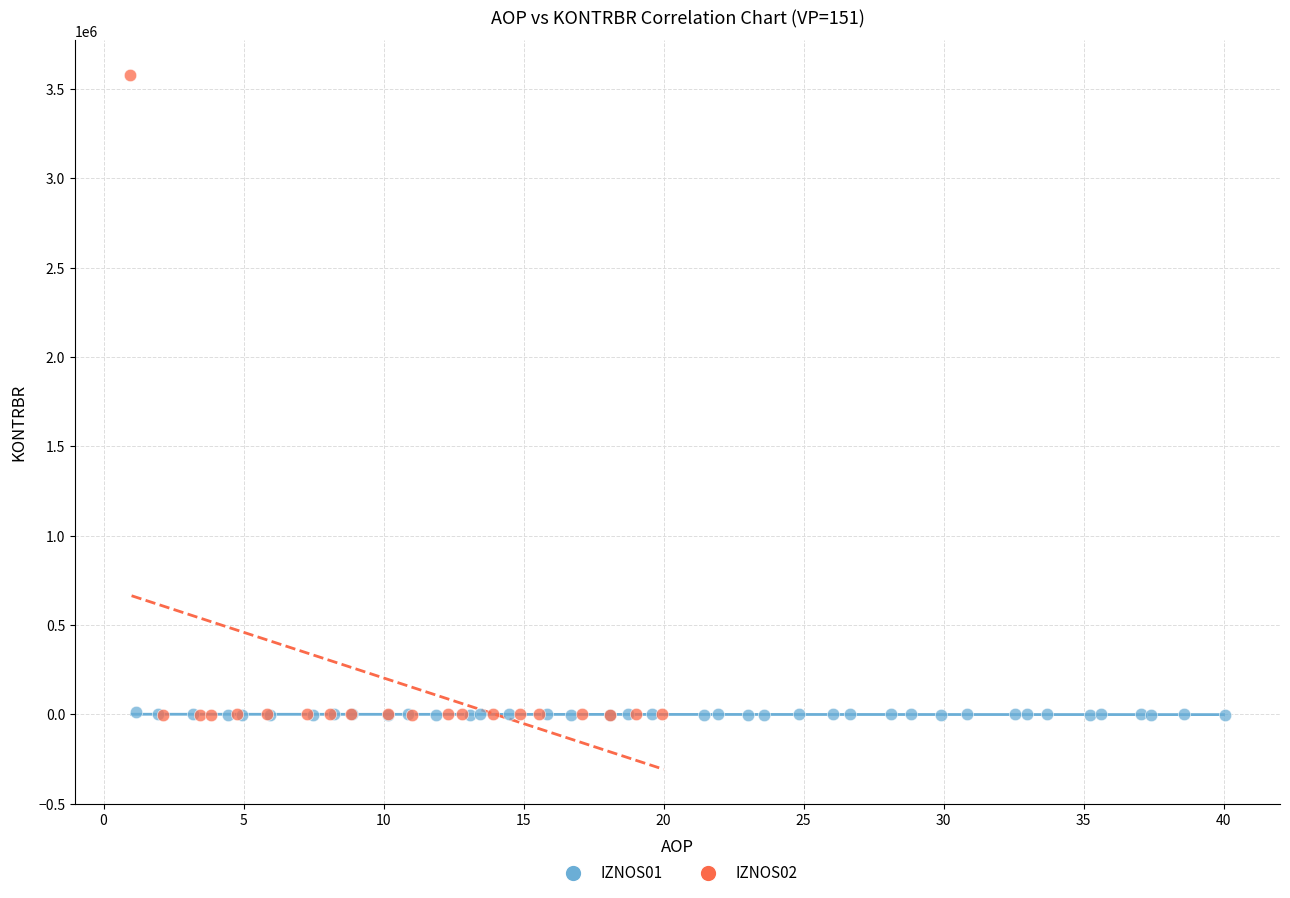

Which series has the widest spread of Y values?

IZNOS02